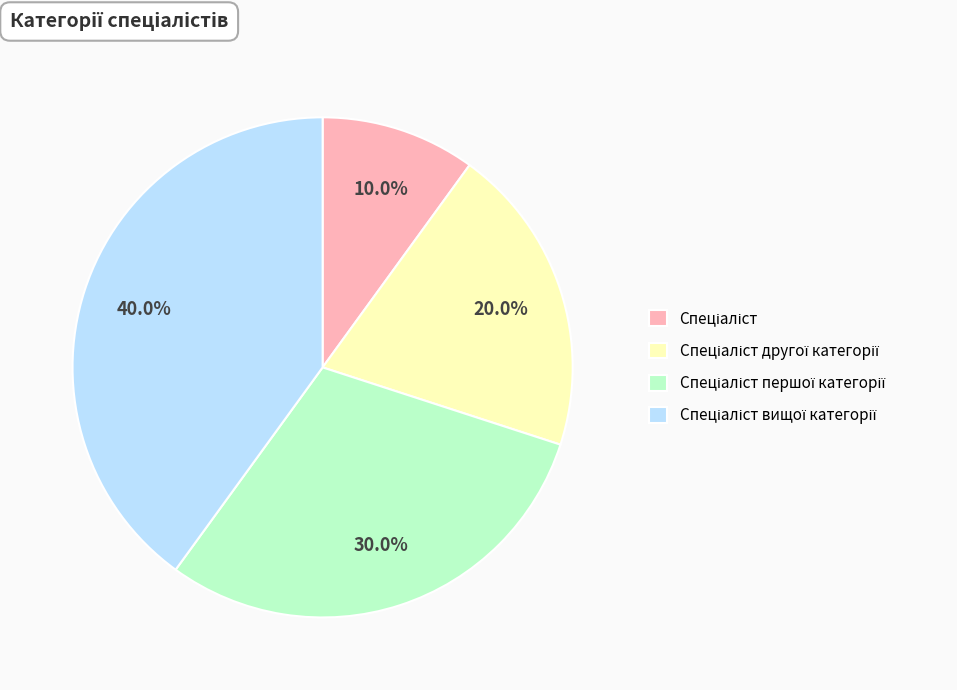

Does any single category account for the majority?

No